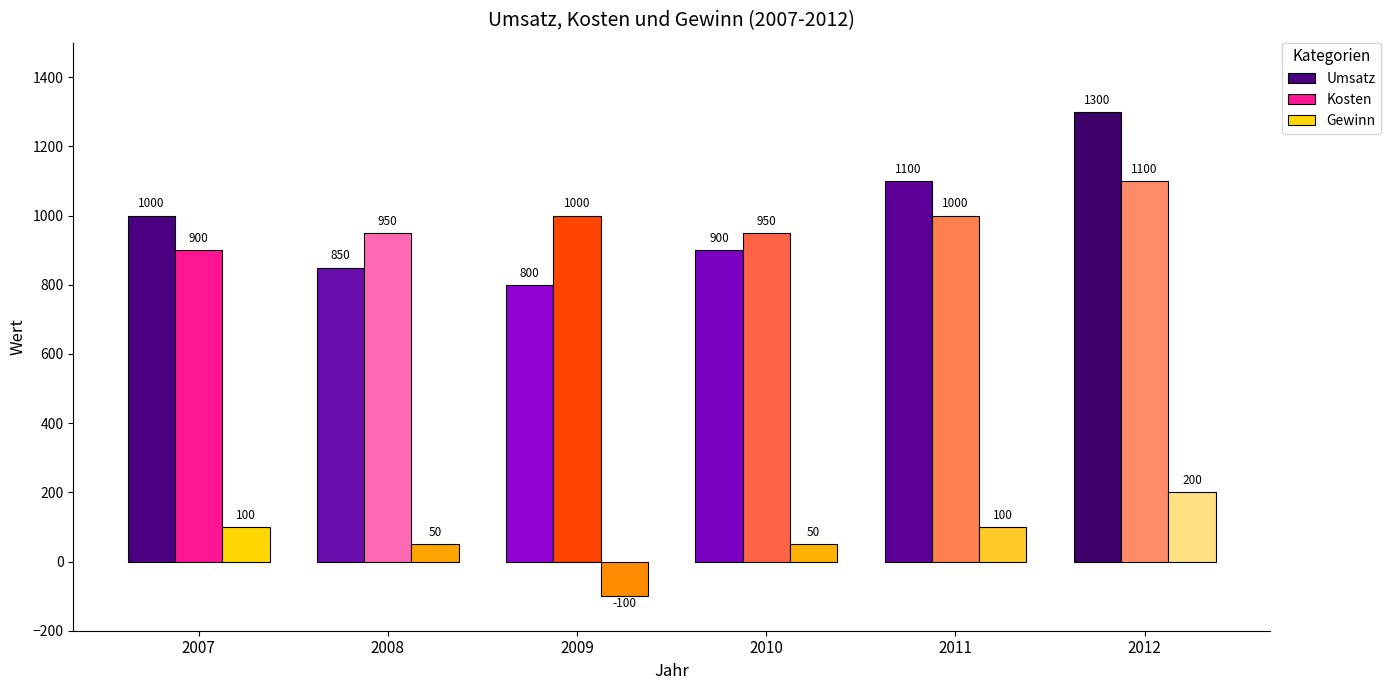

Which series has the largest range (max minus min)?

Umsatz